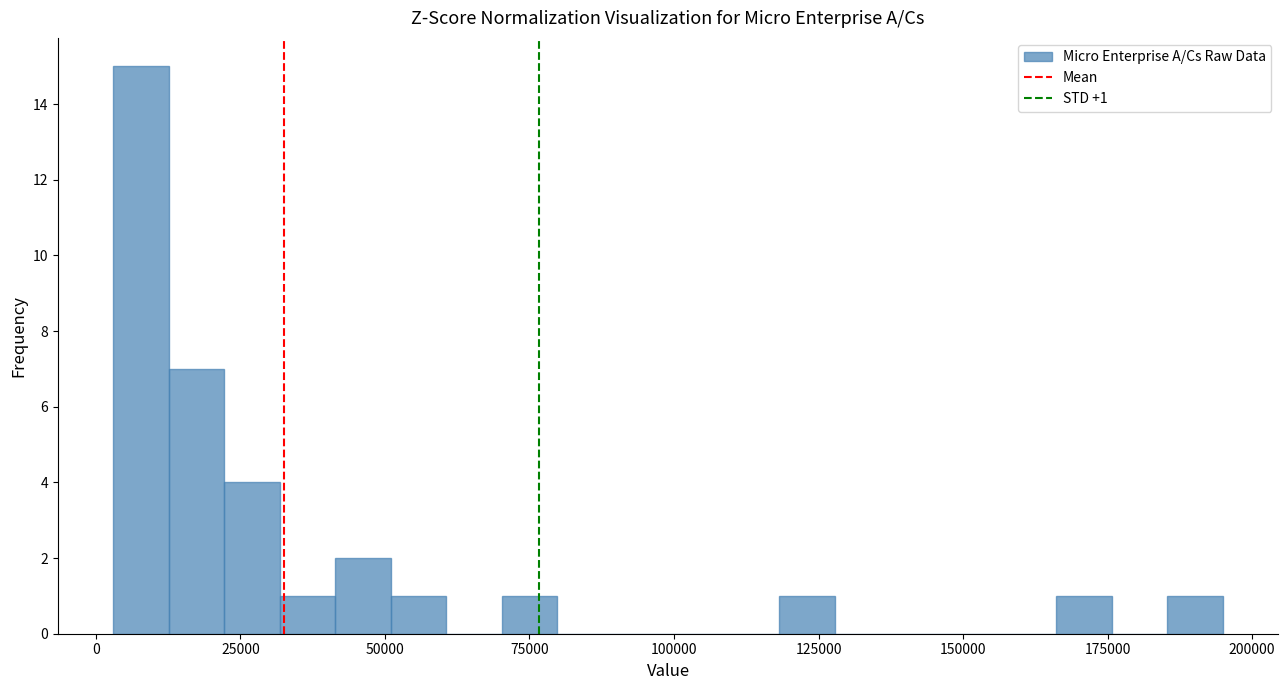

Around what value on the x-axis is the tallest bar? Give the approximate position of its centre, as read against the axis.

10000